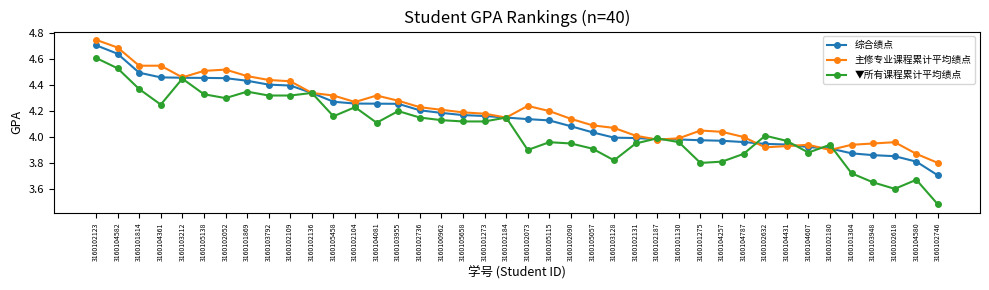

How many lines are shown in the chart?

3